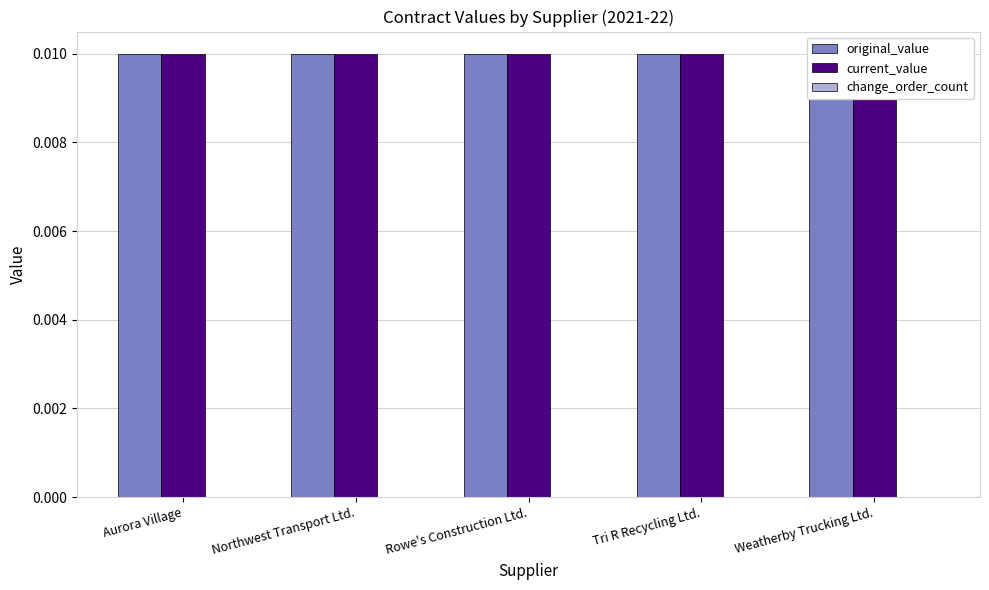

The value of original_value at Northwest Transport Ltd. is 0.0. True or false?

True